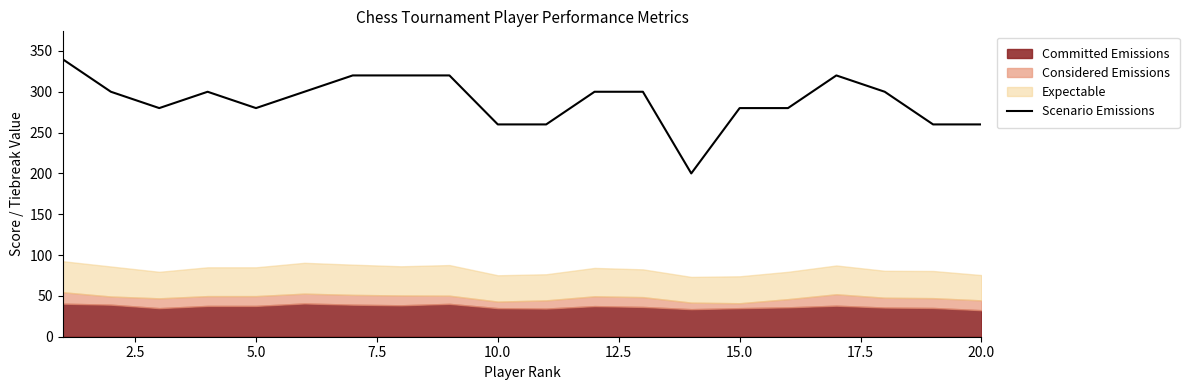

How many interior local peaks (higher than both neighbors) does the data have?

2